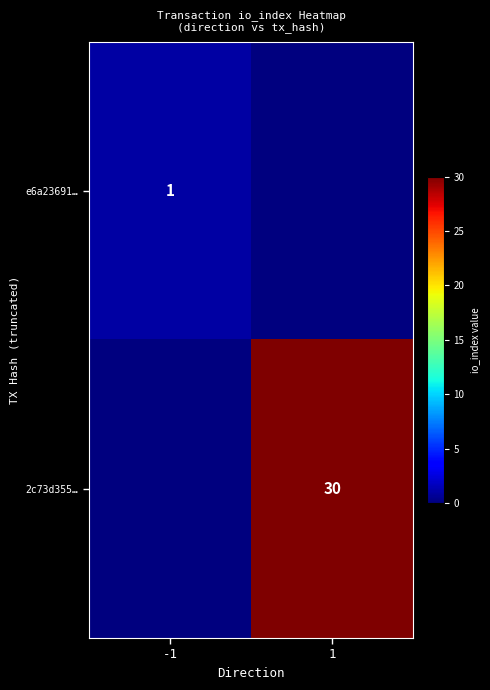

Is the value of 2c73d355… at 1 greater than the value of e6a23691… at -1?

Yes